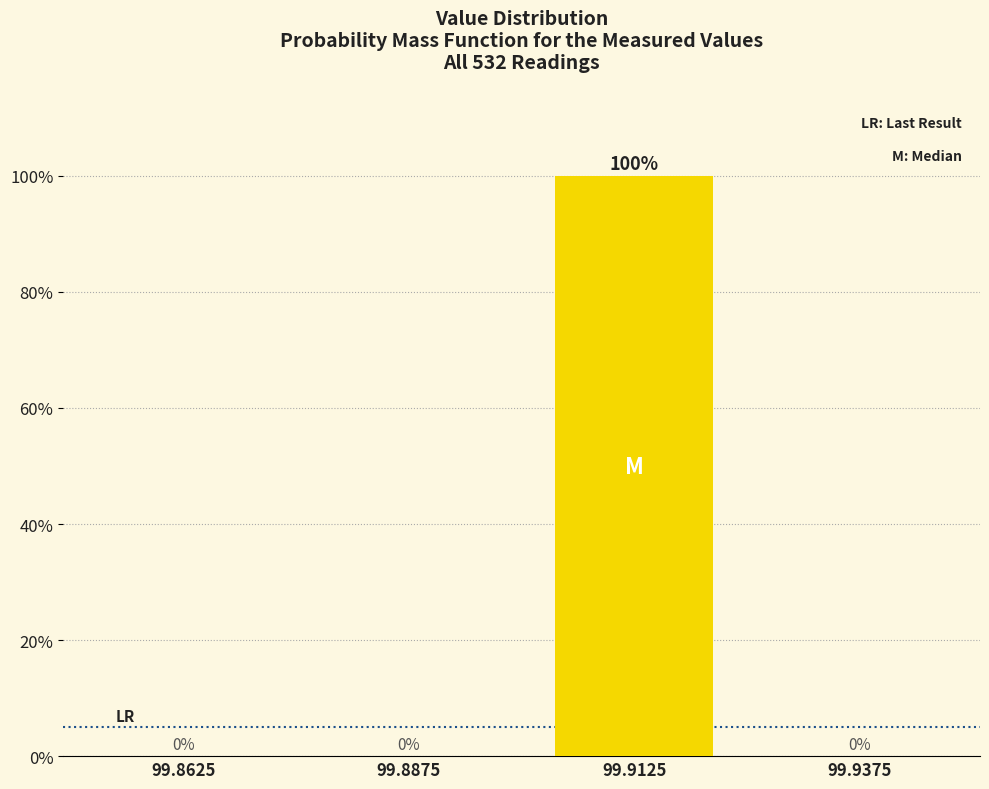

Reading left to right, extract all data points from this chart.

99.8625=0	99.8875=0	99.9125=100	99.9375=0